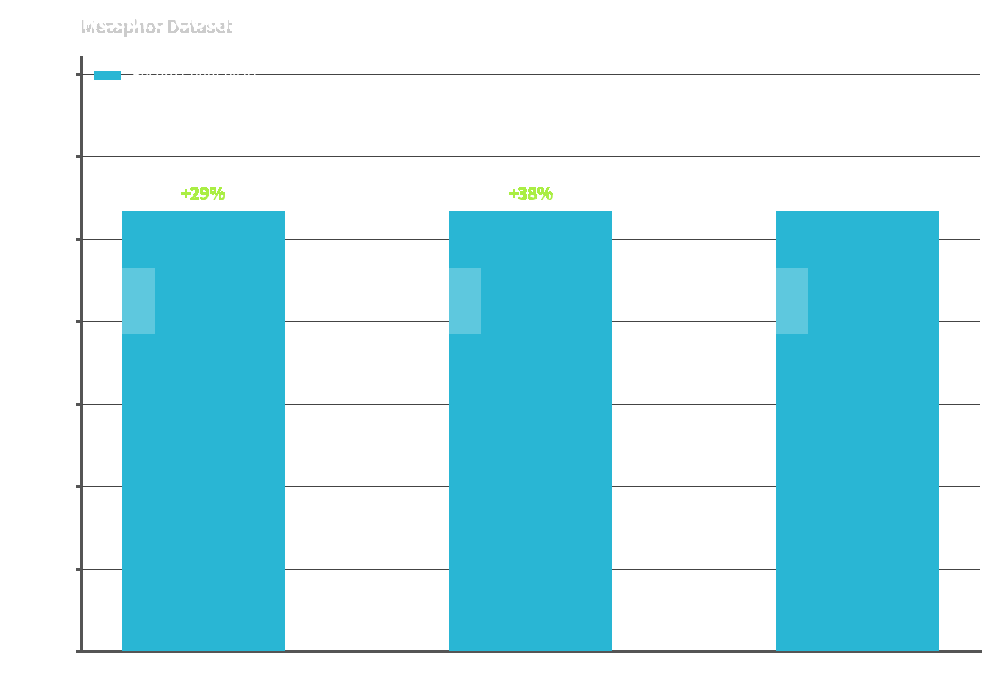

Approximately how many times larger is the value at 13343 compared to 13345?

1.0